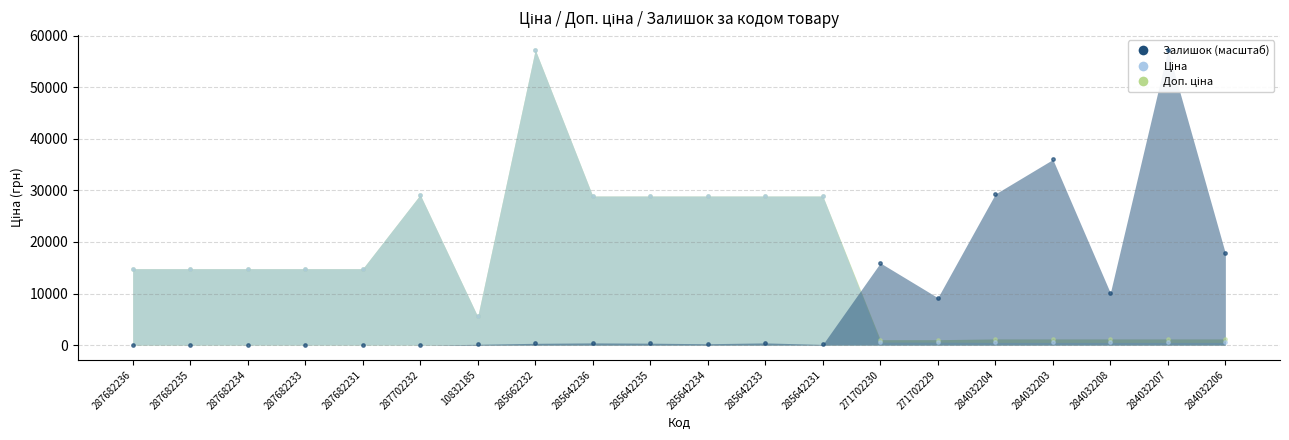

What are all the series names shown in the legend?

Ціна, Доп. ціна, Залишок